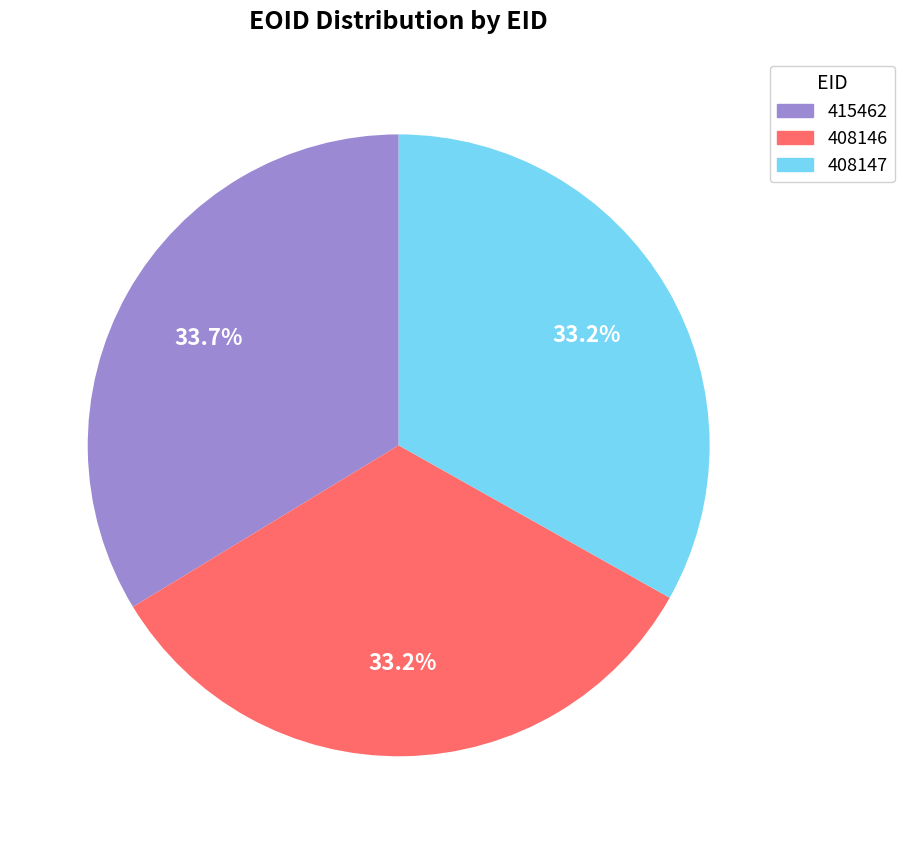

Is it true that 408146 is 33% of the pie?

True